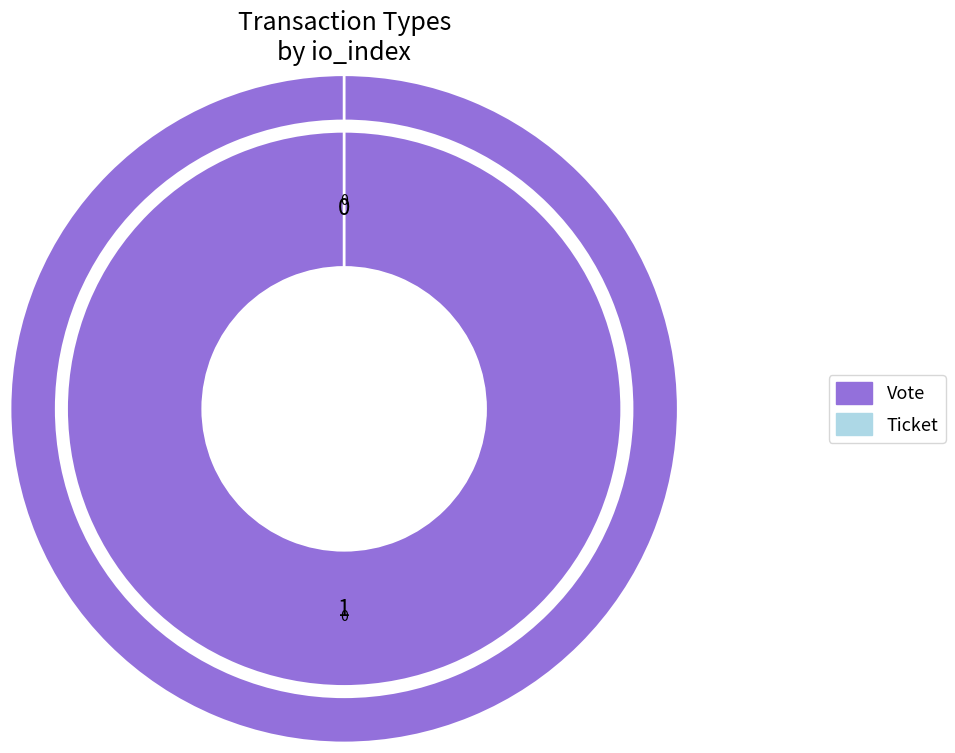

To the nearest percent, what is the combined percentage of Vote and Ticket?

100%